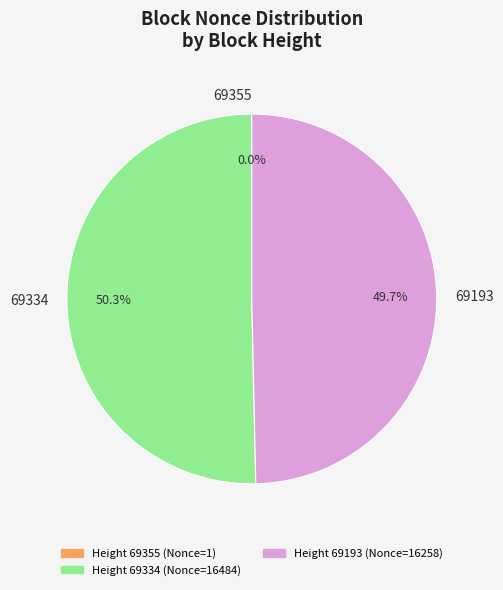

What is the majority slice?

69334